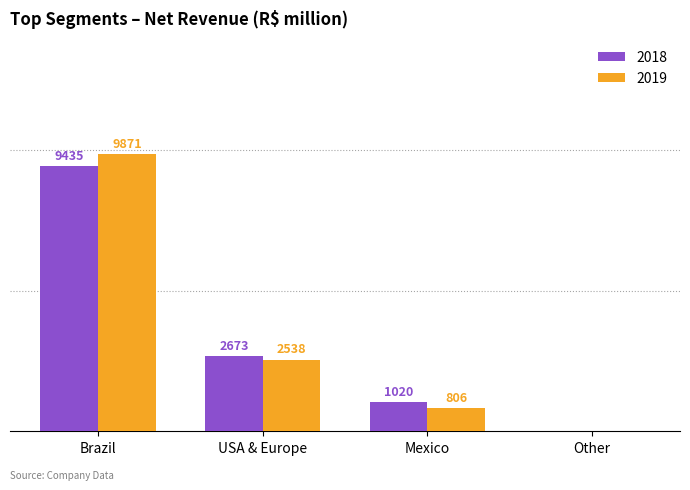

Where does the 2019 series first go above 2538?

Brazil